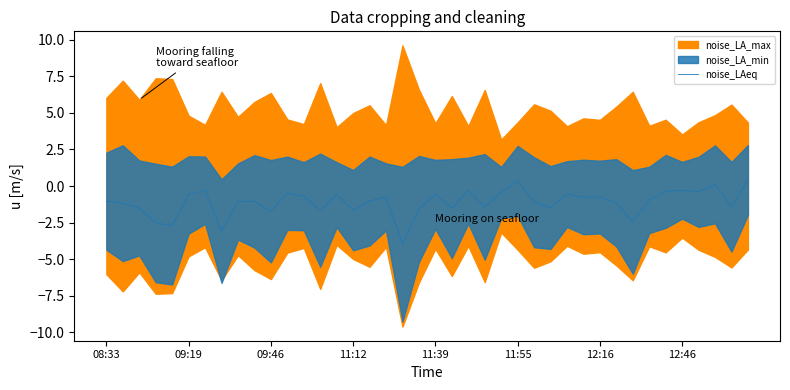

True or false: the data shows -0.3 at 22.

True